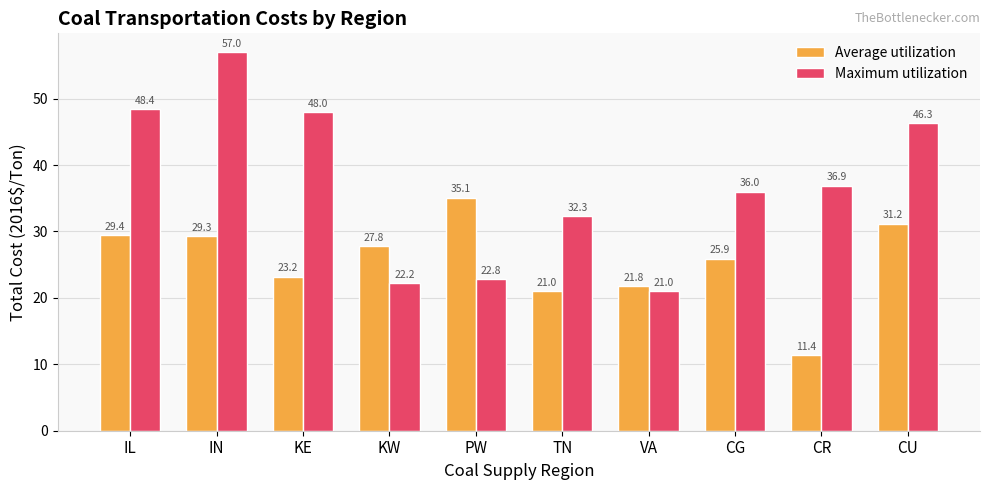

What is the difference between the second highest and second lowest values in the Average utilization series?

10.2